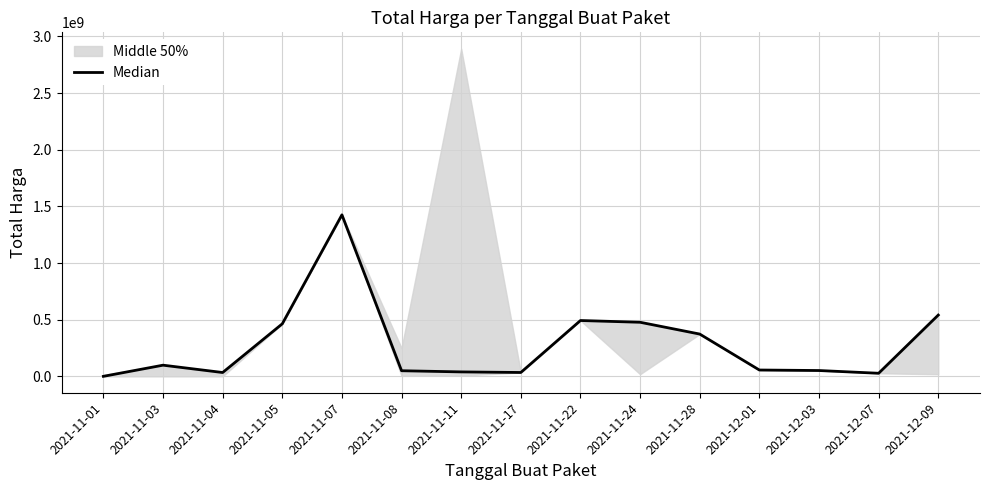

How many data points are above 56152800?

7